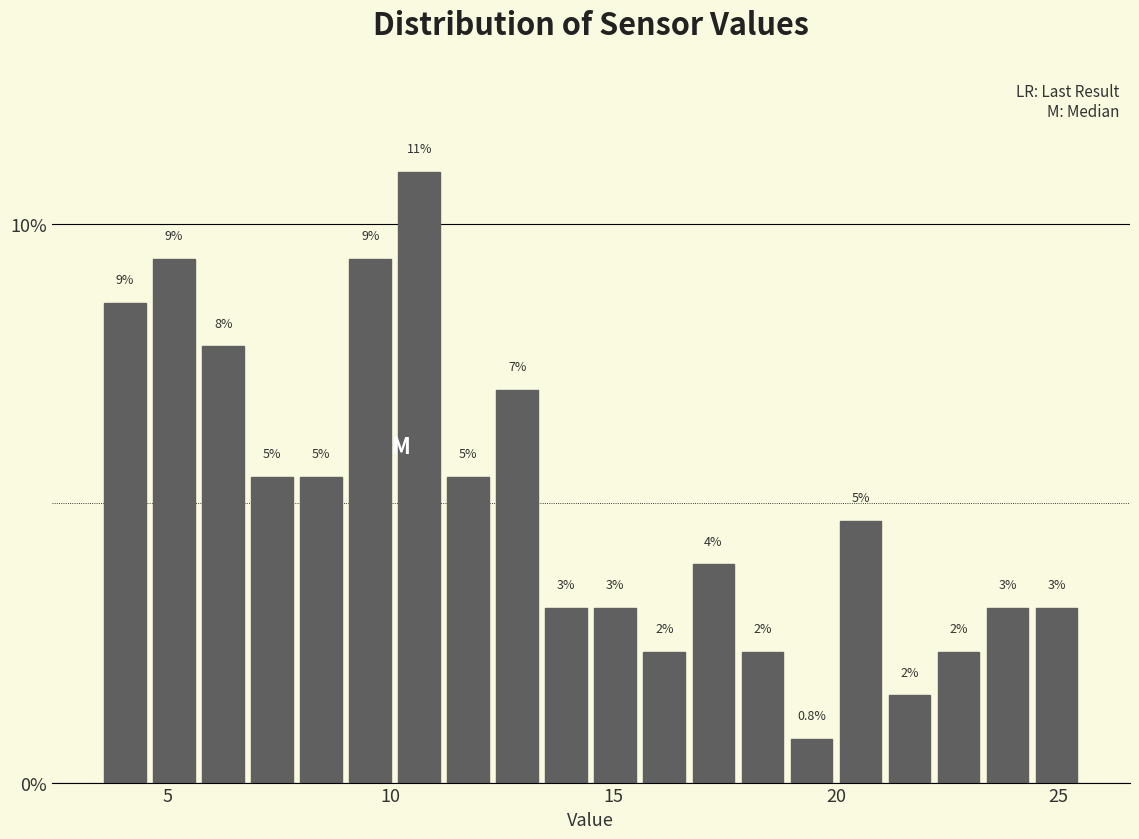

Read against the x-axis, roughly where is the centre of the tallest bar?

10.5